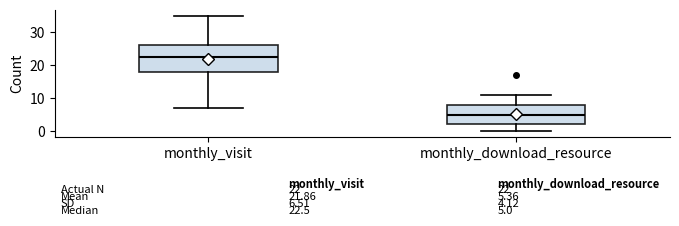

Which box has the highest median line?

monthly_visit